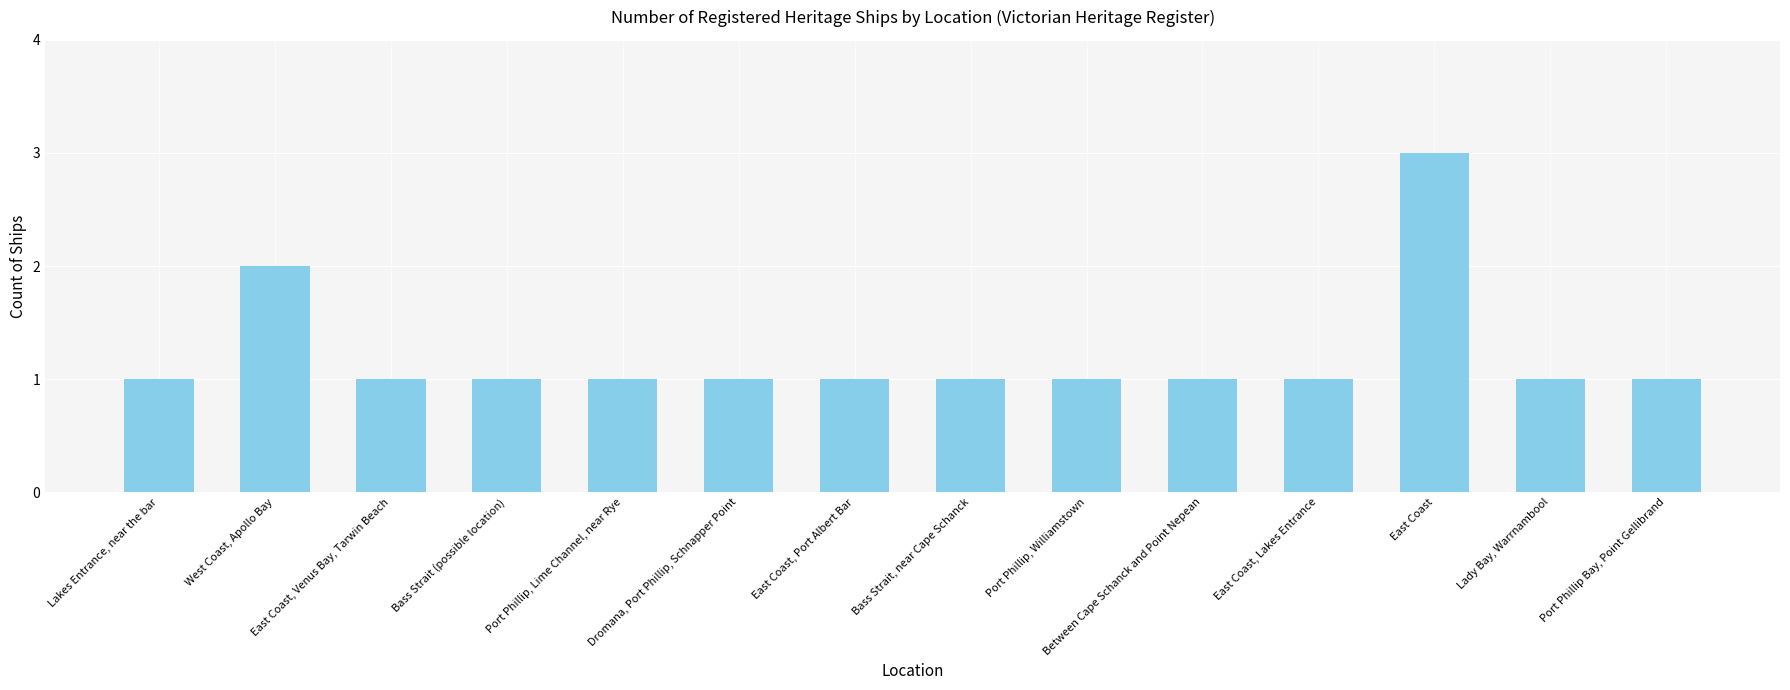

At which category does the chart reach its peak across all series?

East Coast